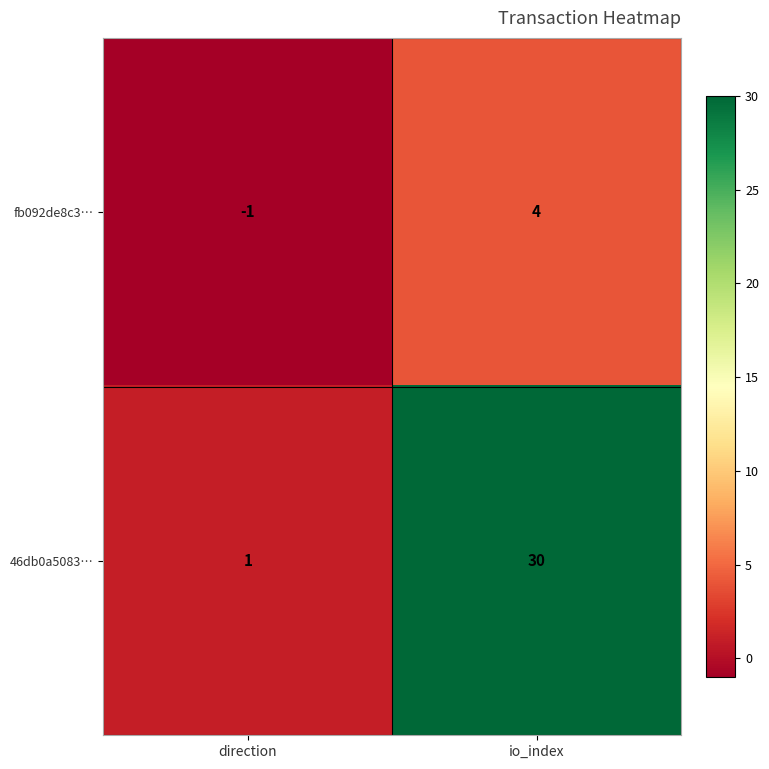

What is the difference between the 46db0a5083… values at io_index and direction?

29